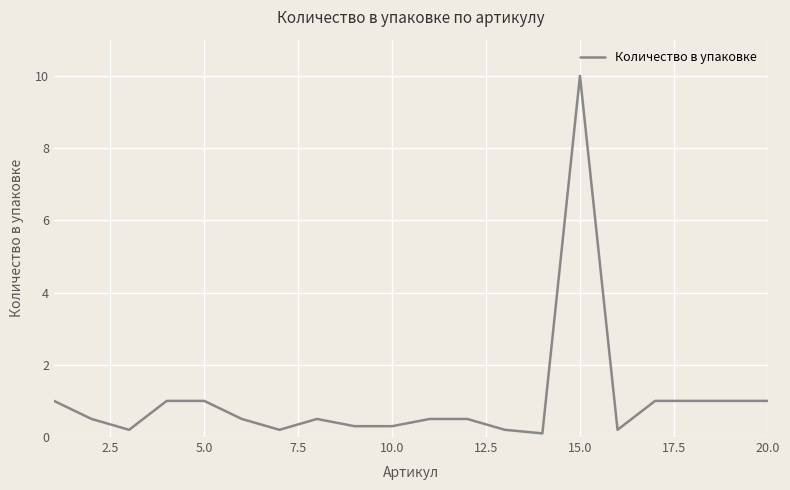

What is the difference between the maximum and minimum values?

9.9